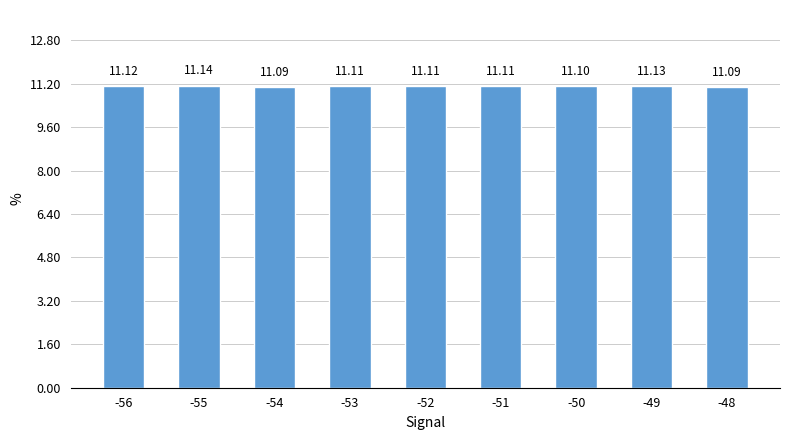

The value at -51 is 11.1. True or false?

True